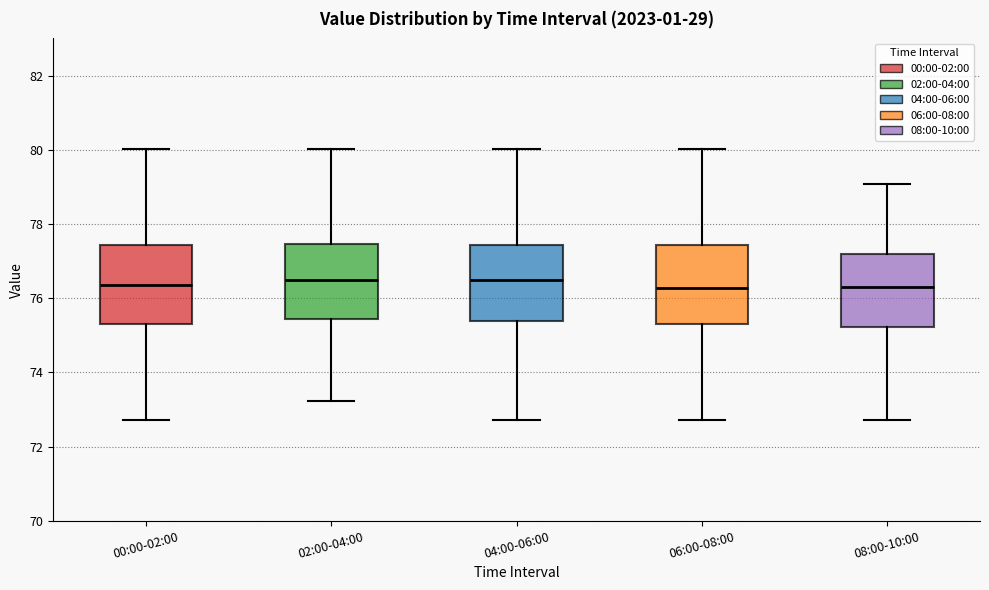

Reading left to right, read every box against the y-axis: the position of its median line, the range the box covers, and the ends of its whiskers. The values are not printed on the chart, so give them approximately, as read against the axis.

00:00-02:00: median 76.4, box 75.2 to 77.4, whiskers 72.8 to 80.0
02:00-04:00: median 76.4, box 75.4 to 77.4, whiskers 73.2 to 80.0
04:00-06:00: median 76.4, box 75.4 to 77.4, whiskers 72.8 to 80.0
06:00-08:00: median 76.2, box 75.2 to 77.4, whiskers 72.8 to 80.0
08:00-10:00: median 76.4, box 75.2 to 77.2, whiskers 72.8 to 79.0